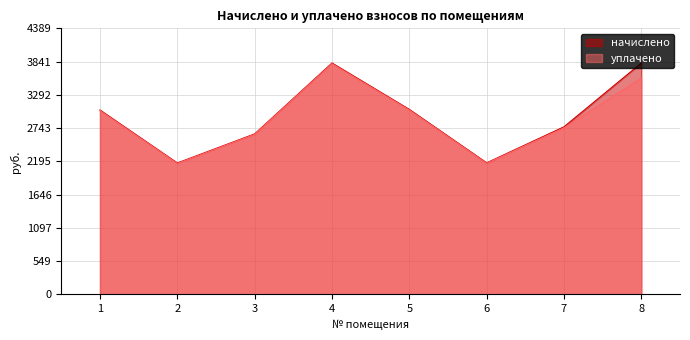

True or false: начислено and уплачено intersect in this chart.

False